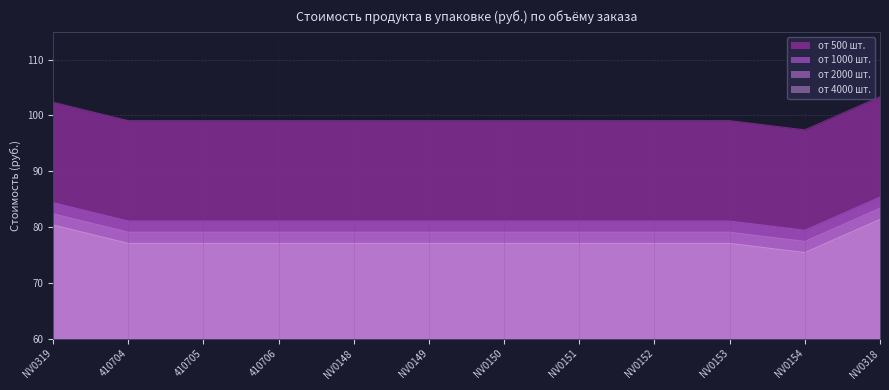

Between NV0153 and NV0151, which is larger?

NV0153